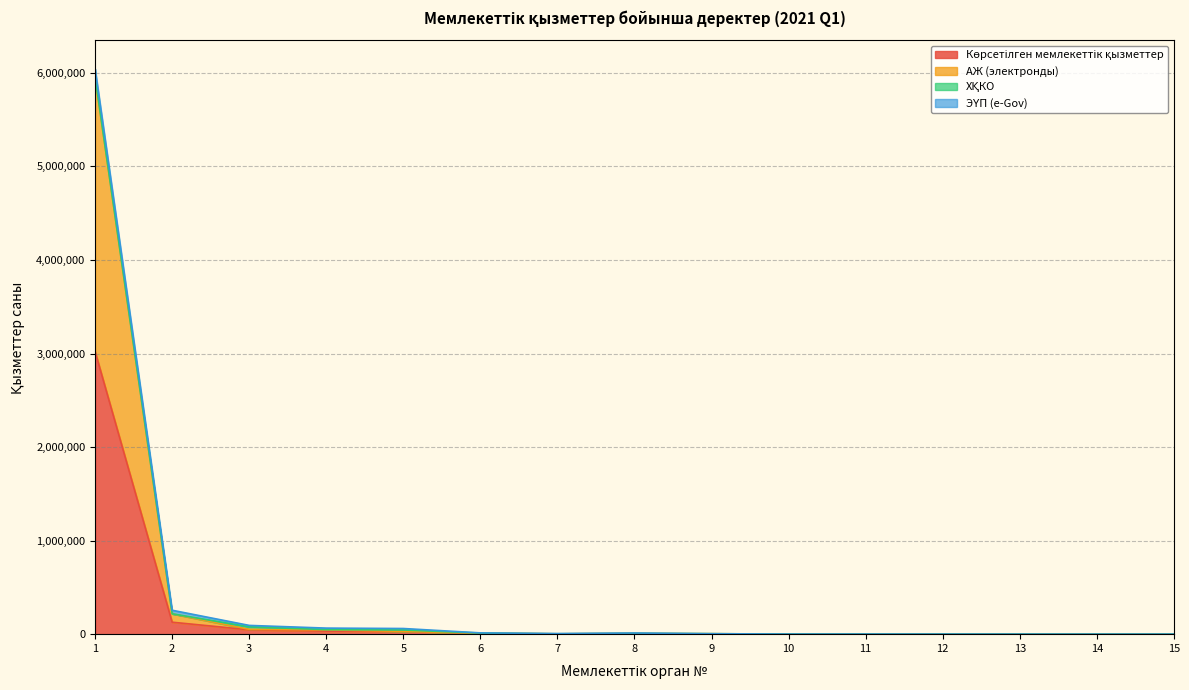

What is the spread (max minus min) of values at 3?

4962